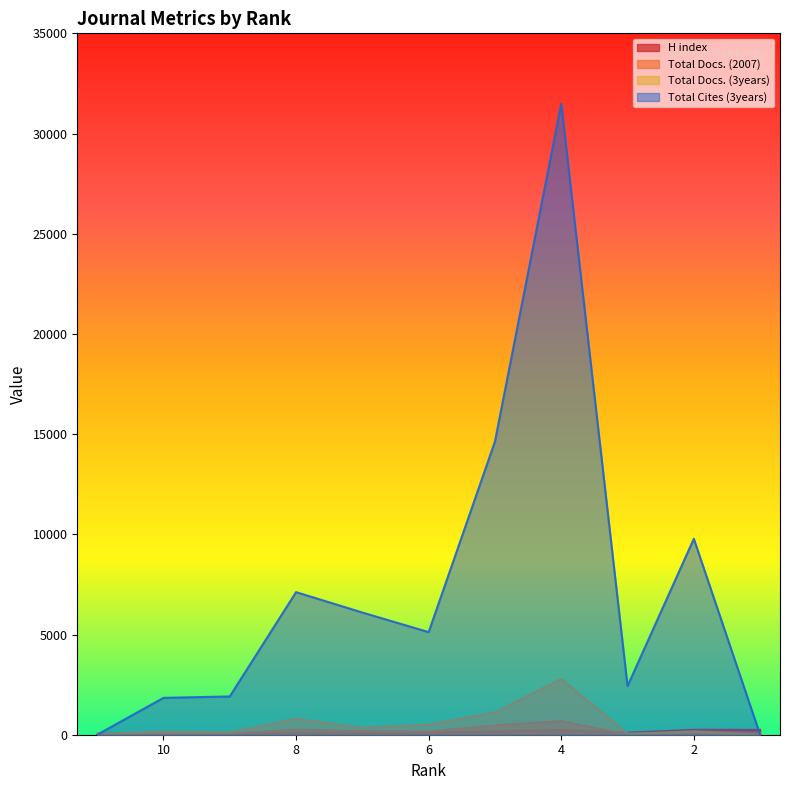

Read the Total Cites (3years) value at 8.

7116